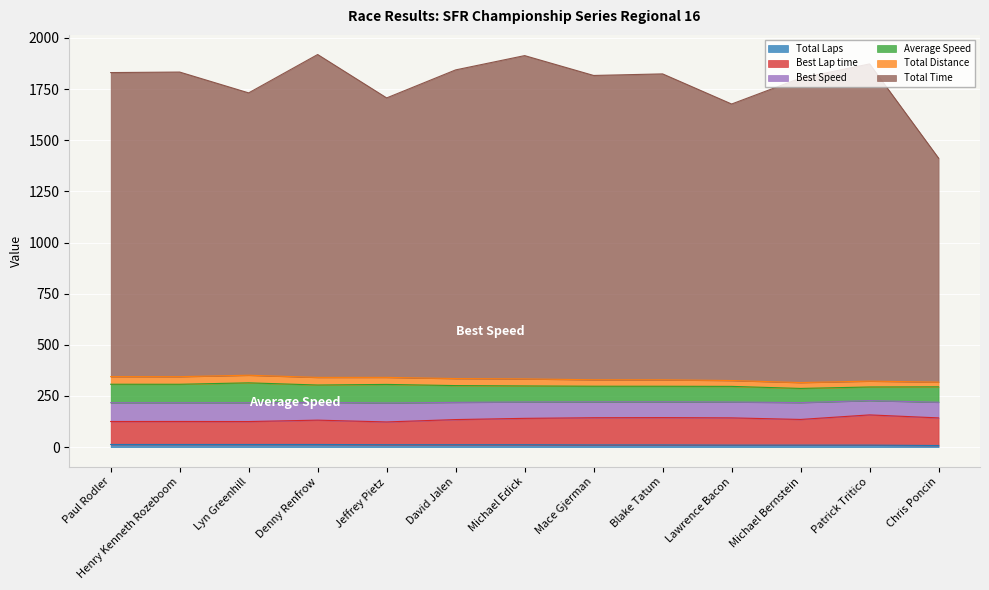

At how many categories does at least one series exceed 1762?

9